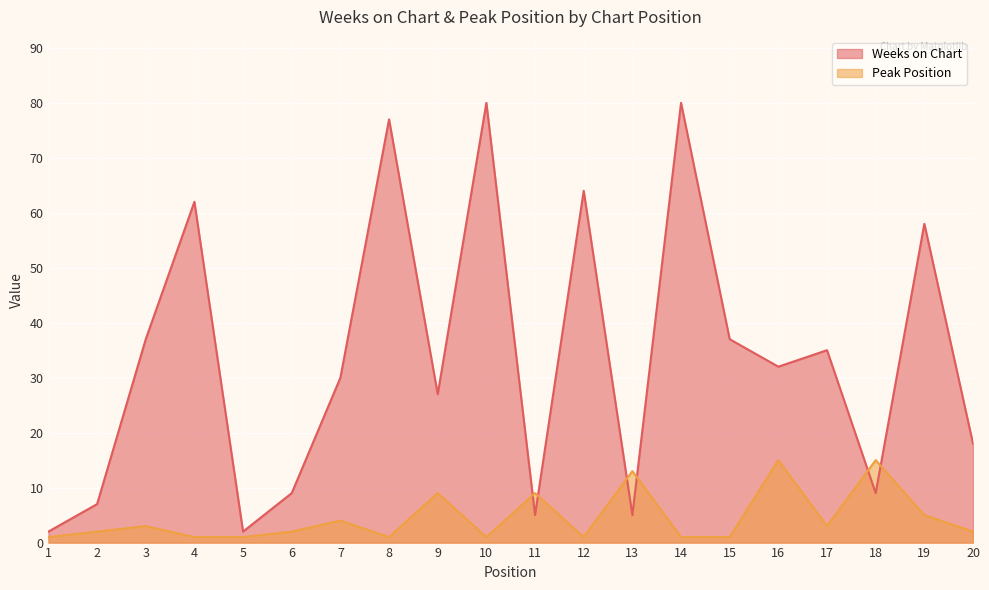

List the series in order of their peak value, highest first.

Weeks on Chart, Peak Position